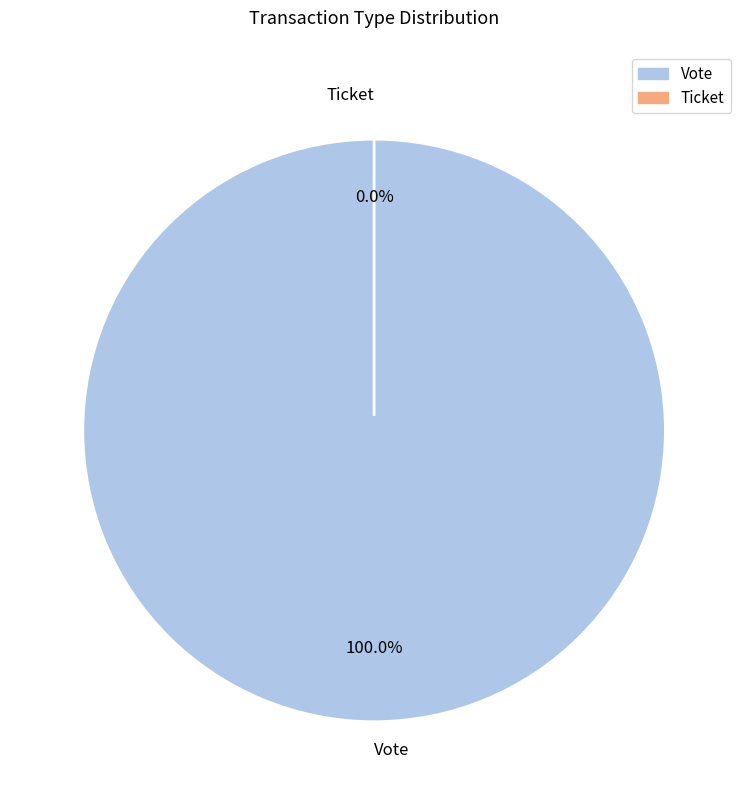

Which slice is the largest?

Vote